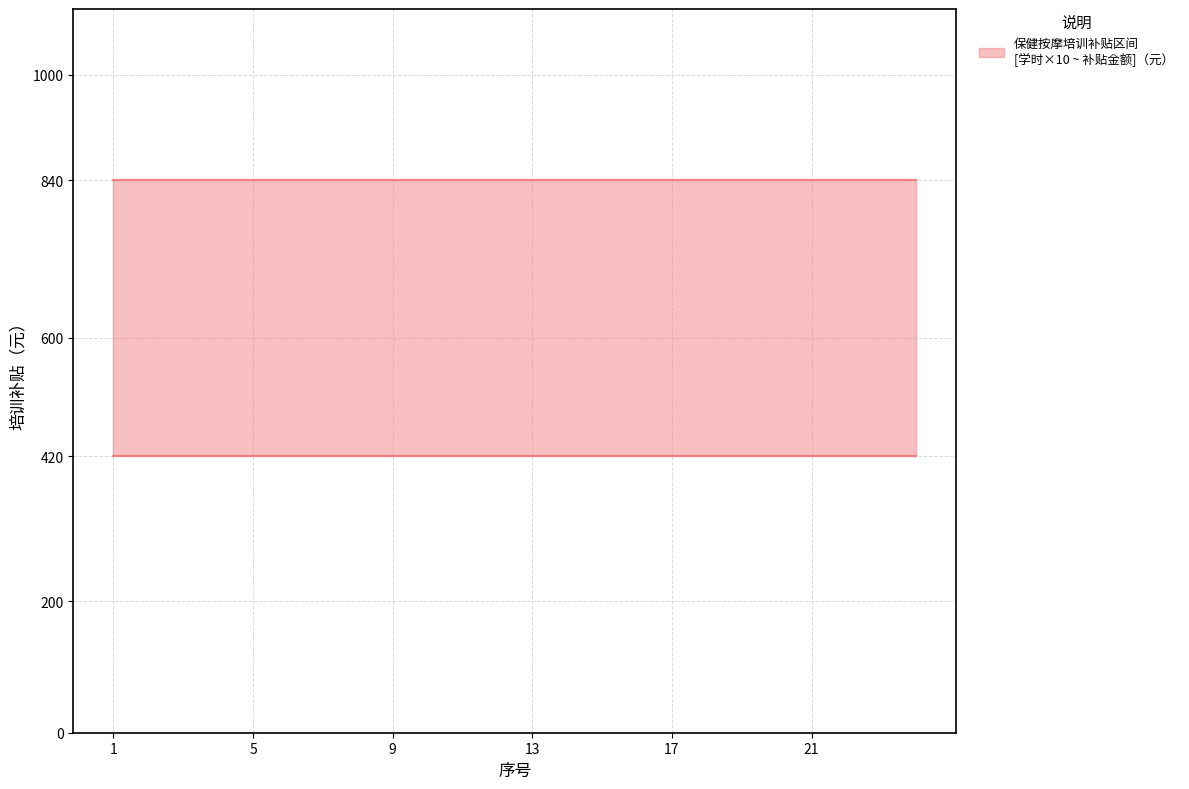

Is it true that 培训补贴（元） equals 196 at 24?

False